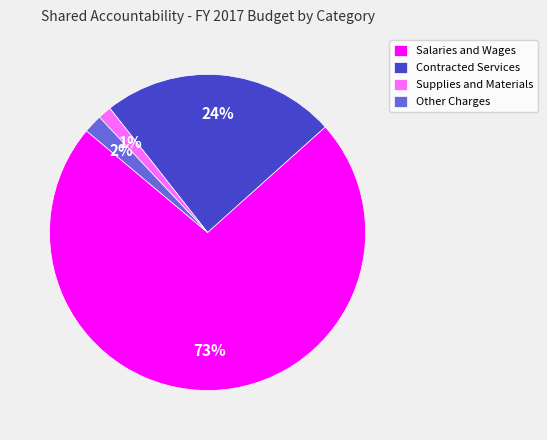

To the nearest percent, what portion does Other Charges represent?

2%